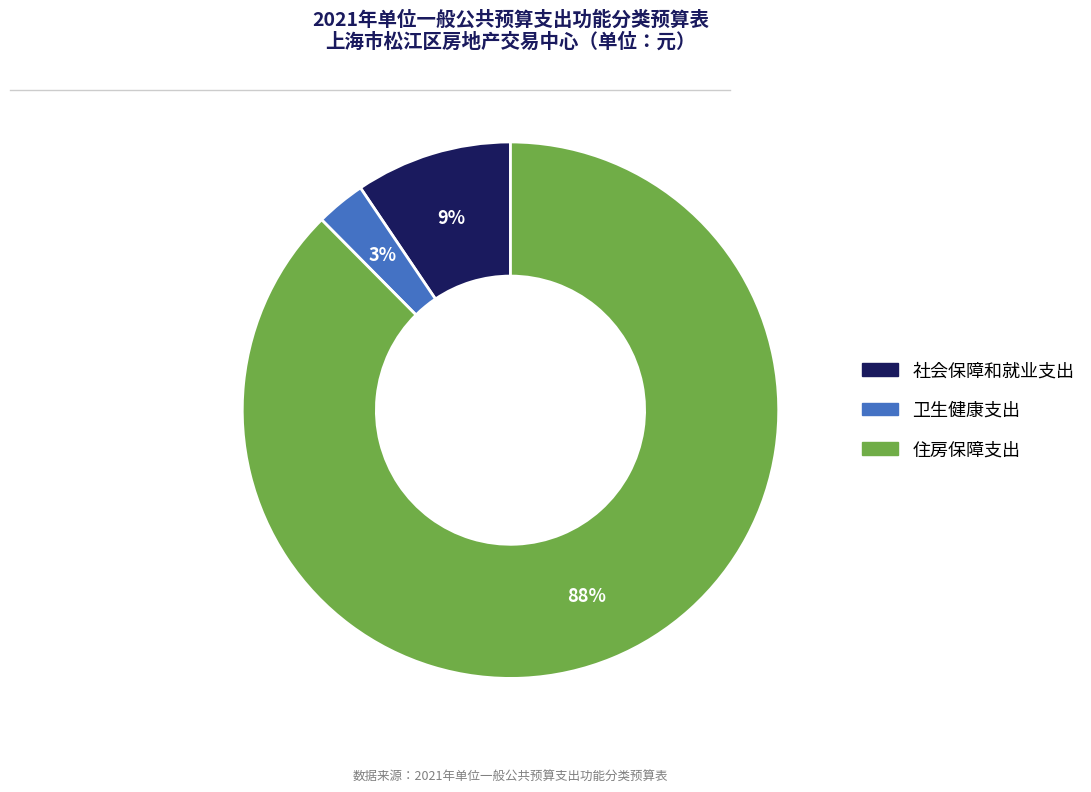

Is it true that 社会保障和就业支出 is 9% of the pie?

True